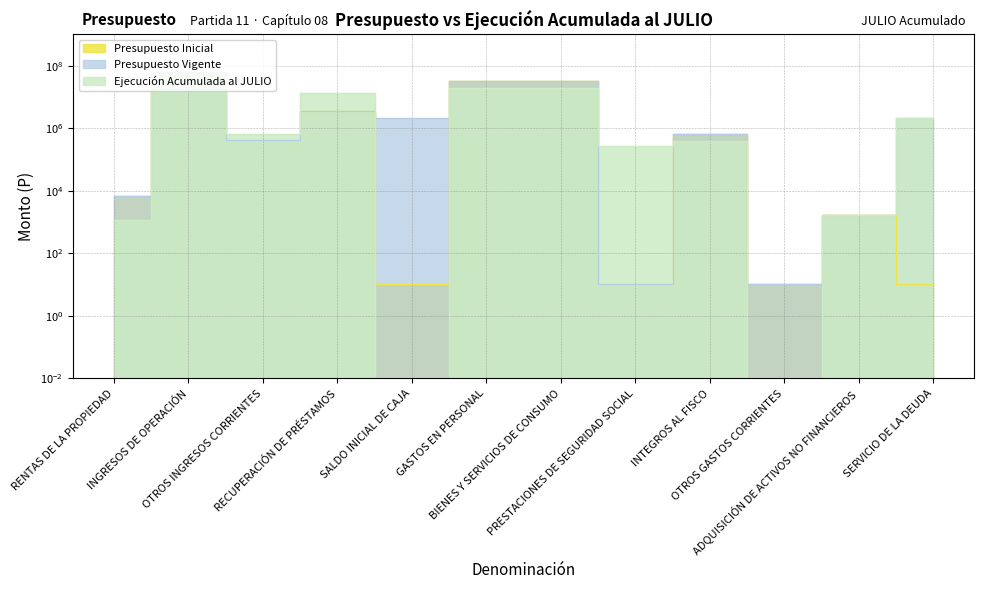

True or false: Presupuesto Inicial and Presupuesto Vigente cross at least once.

False